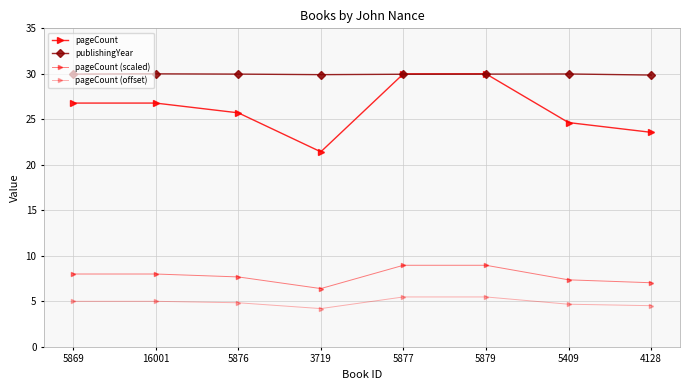

How many lines are shown in the chart?

4